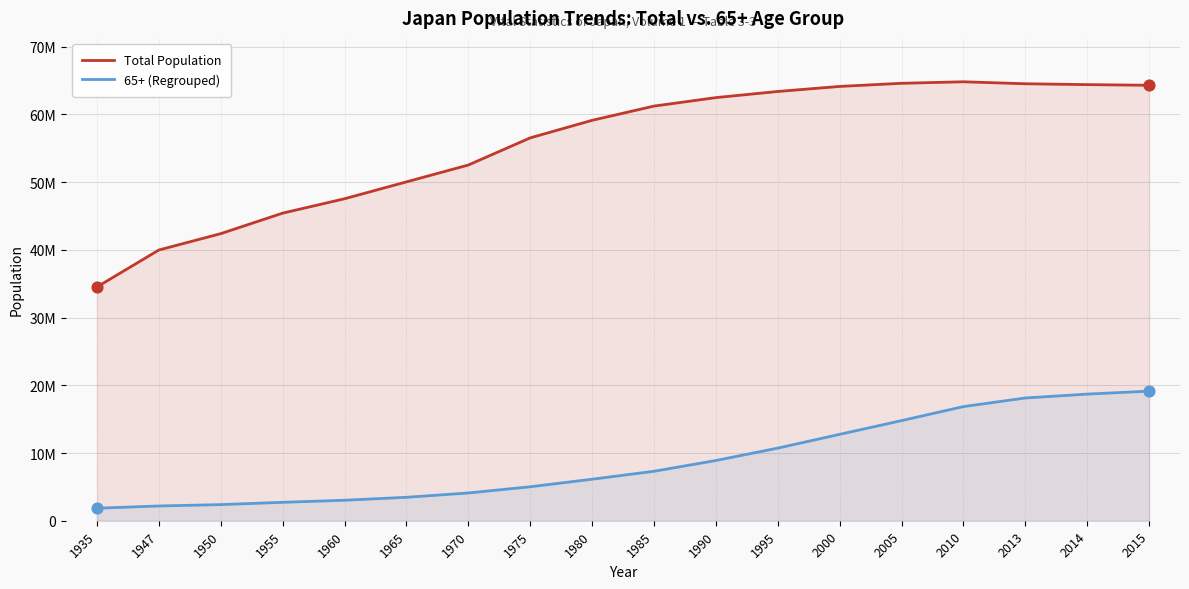

What is the total value across all series at 2000?

76879525